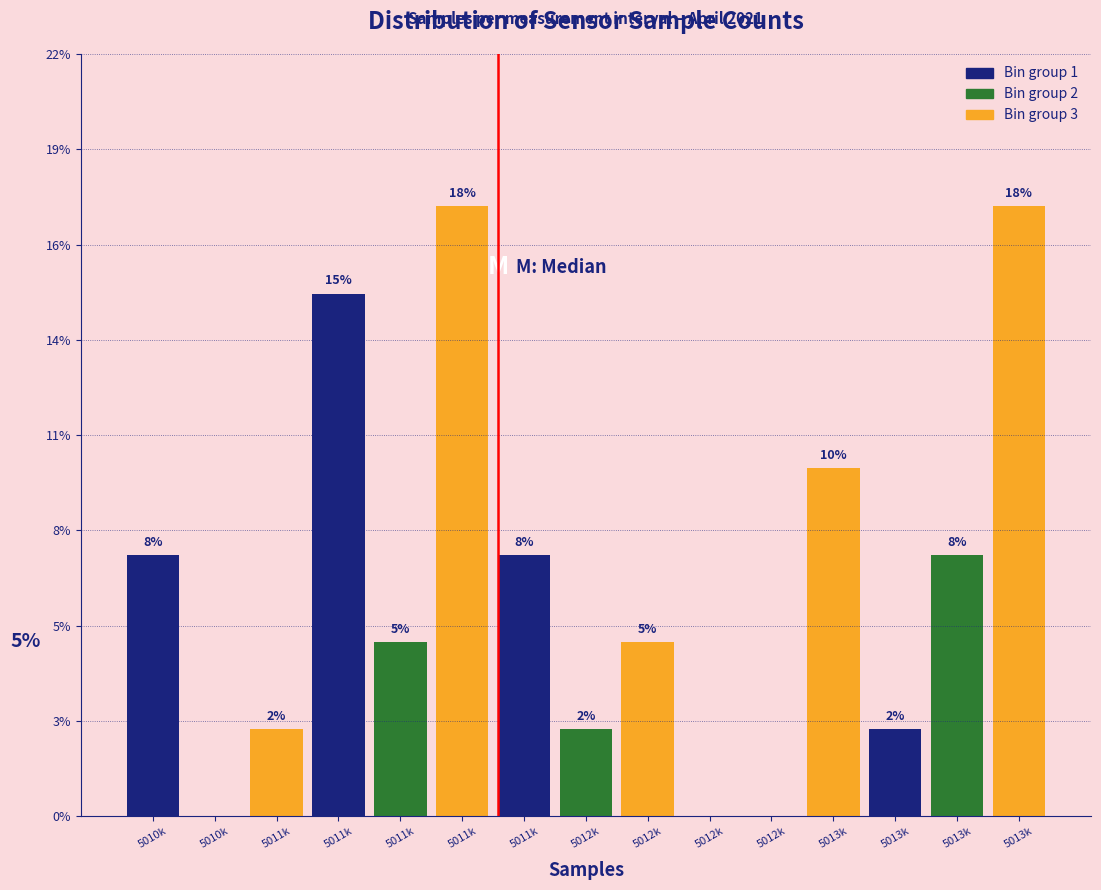

Are the bars horizontal?

No